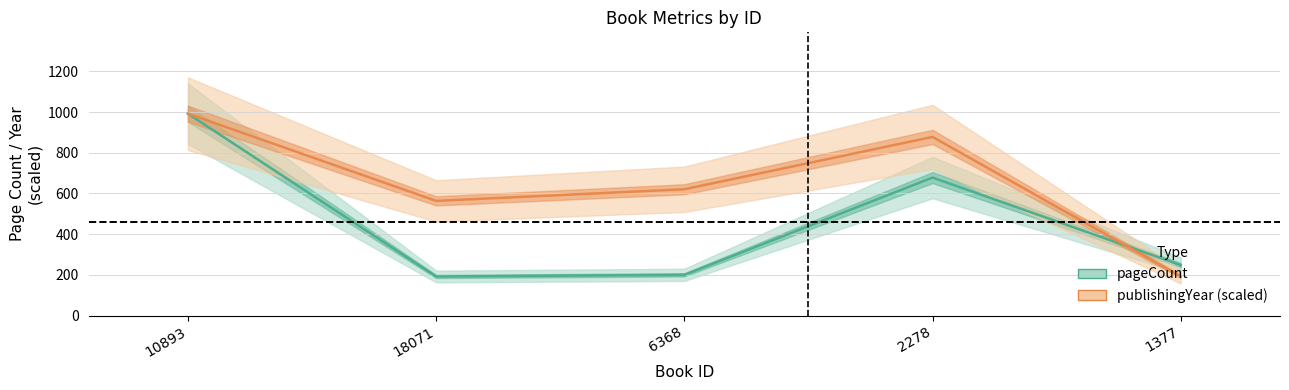

What is the difference between the highest and lowest values at 18071?

371.4